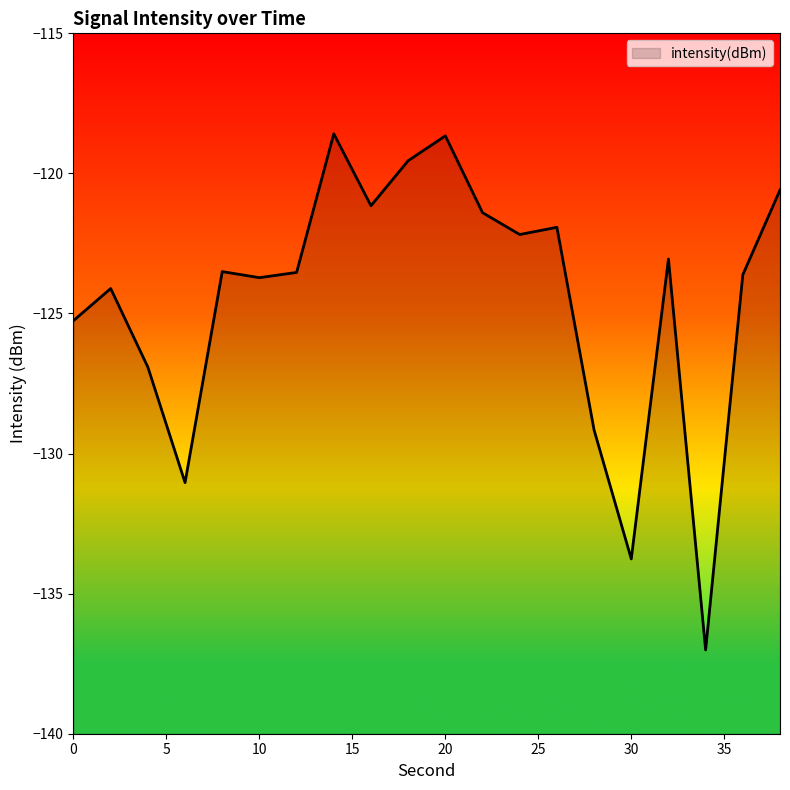

What is the value of the 1st point from the left?

-125.3